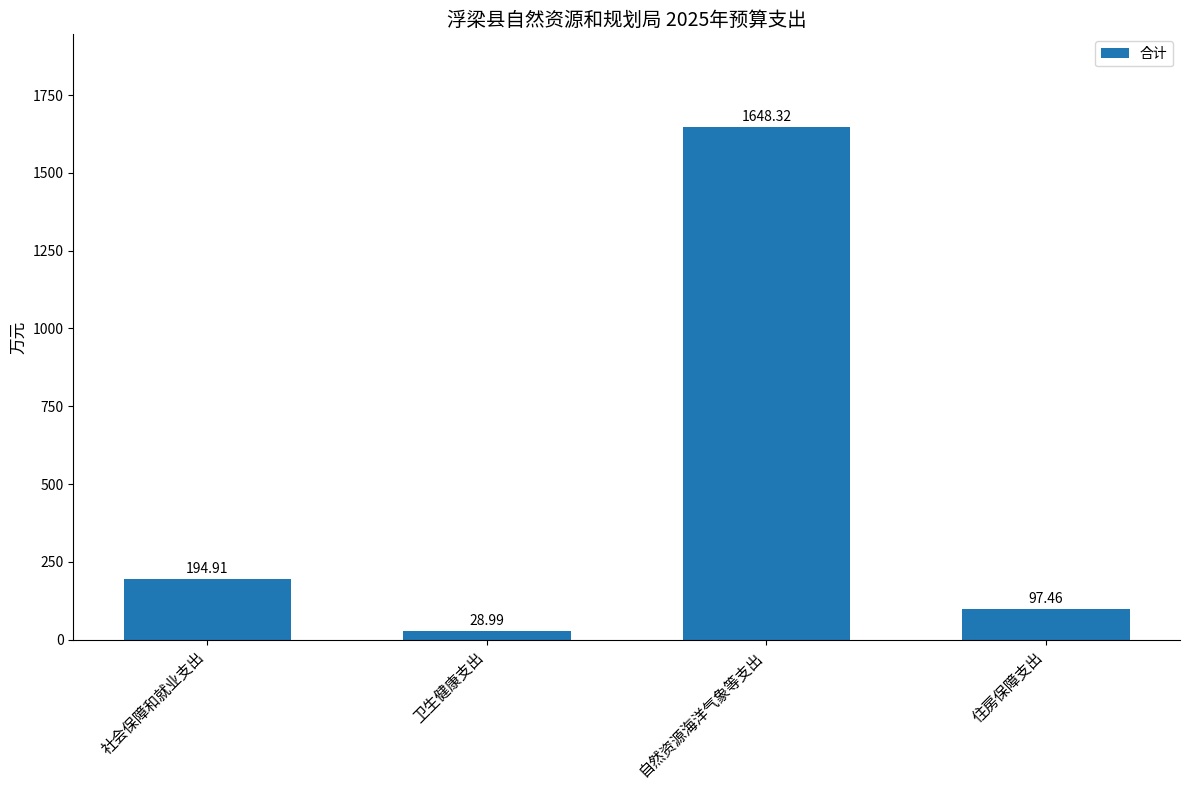

What is the sum of all values?

1969.7